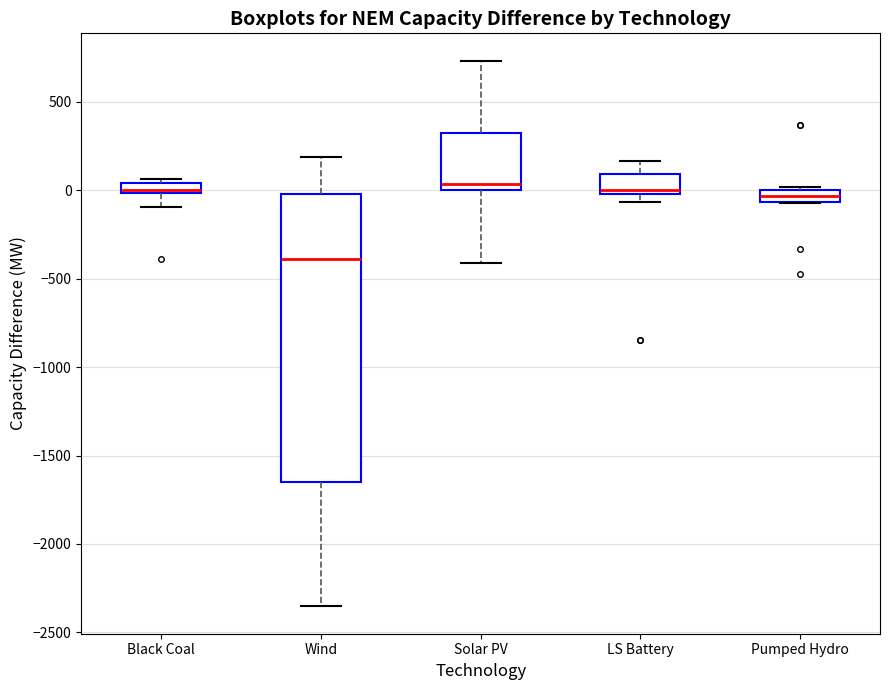

Which box is the tallest, from its lower edge to its upper edge?

Wind